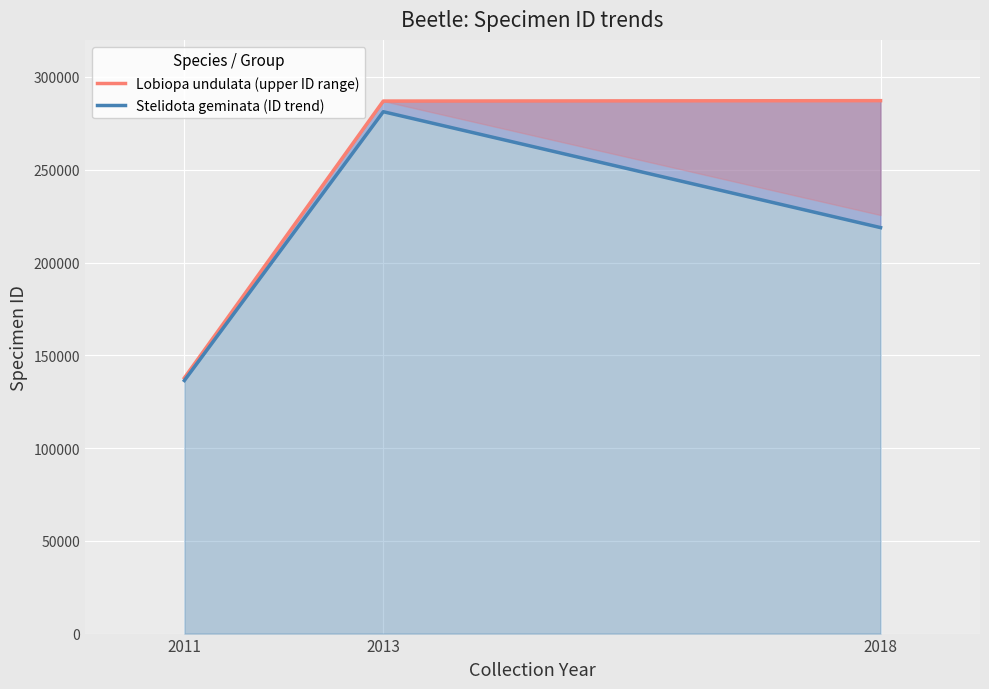

What is the value of the Lobiopa undulata (upper ID range) point at the 3rd from the left?

287244.0